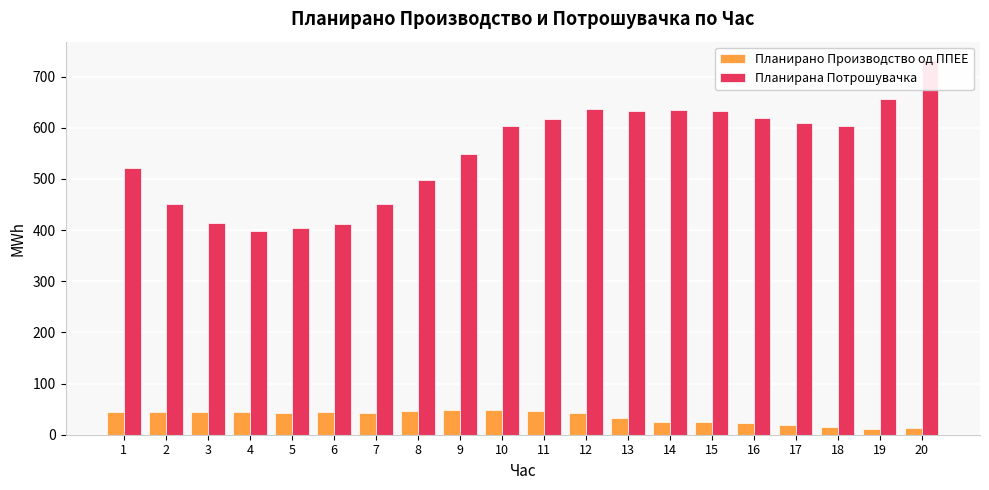

Is it true that Планирано Производство од ППЕЕ equals 5.1 at 20?

False